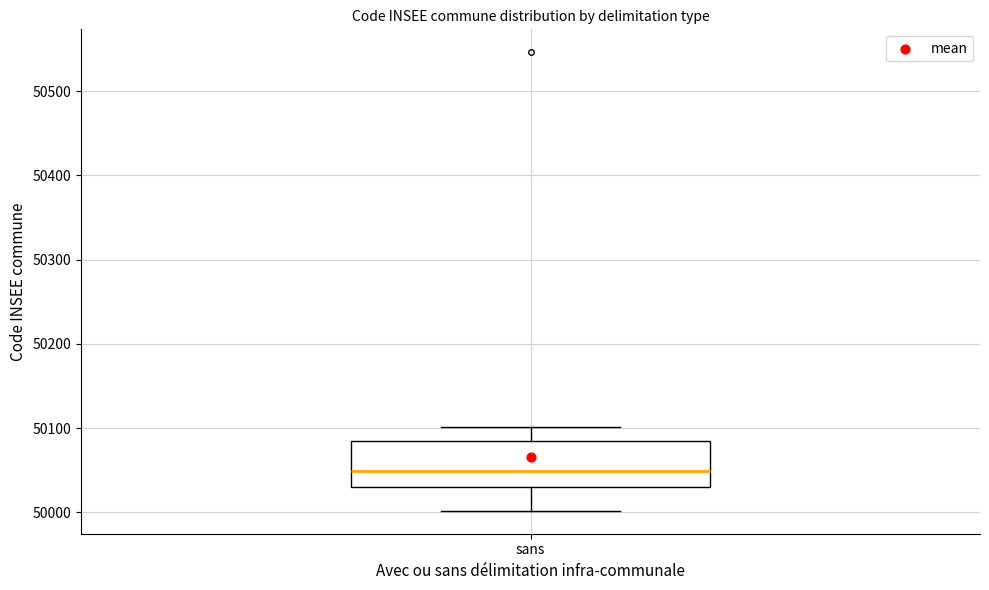

Where is the lower edge of the box for sans on the y-axis? The values are not printed on the chart, so give them approximately, as read against the axis.

50030